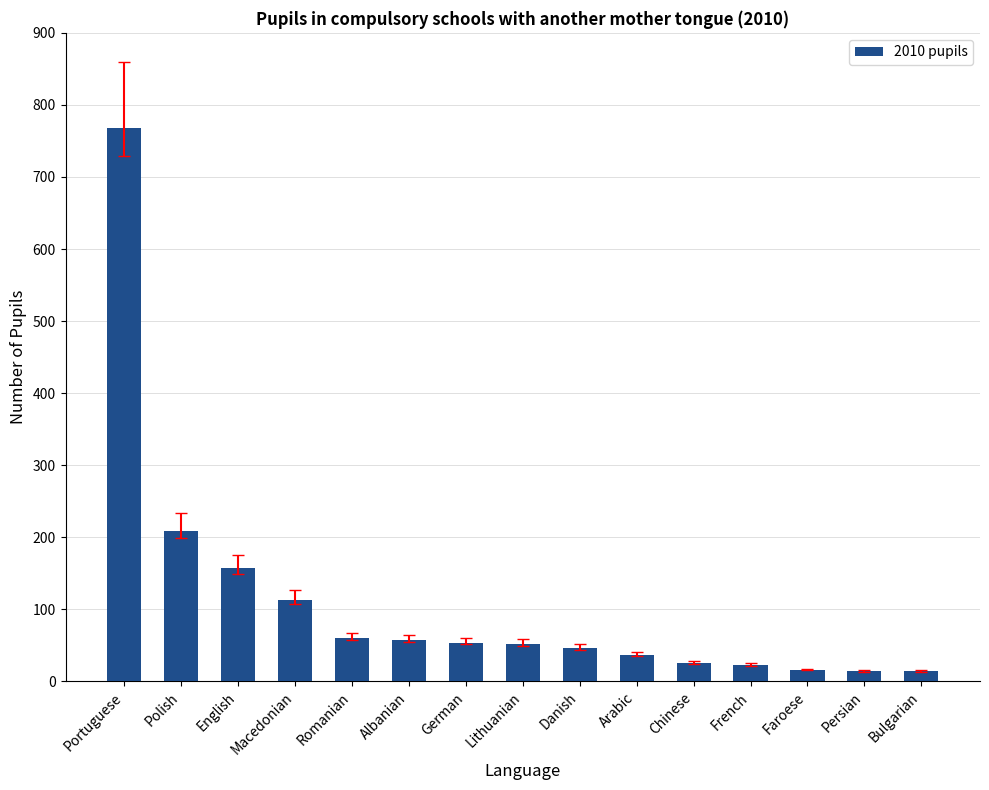

Is it true that the value at Lithuanian is 91?

False